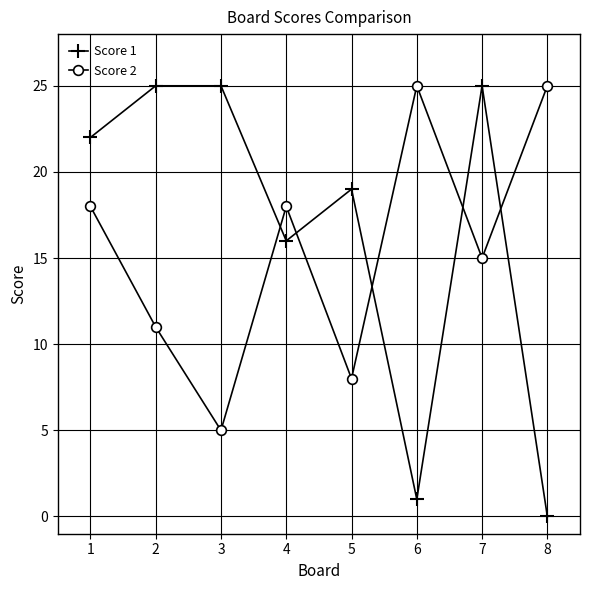

Count the number of categories in the chart.

8